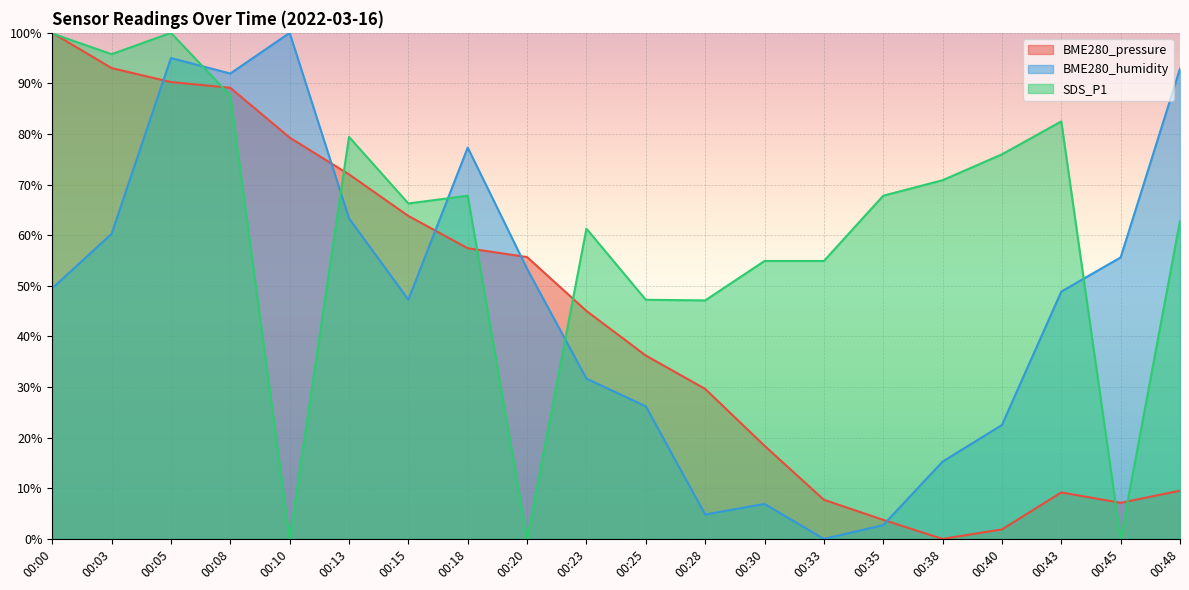

At which category does BME280_pressure reach its first local peak?

00:43